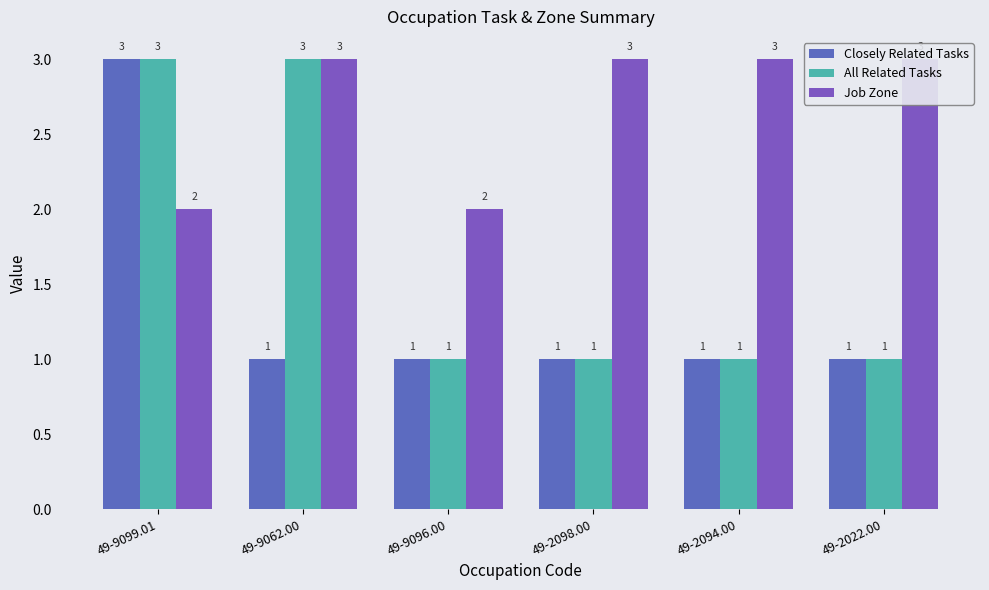

How many bars are there in total?

18